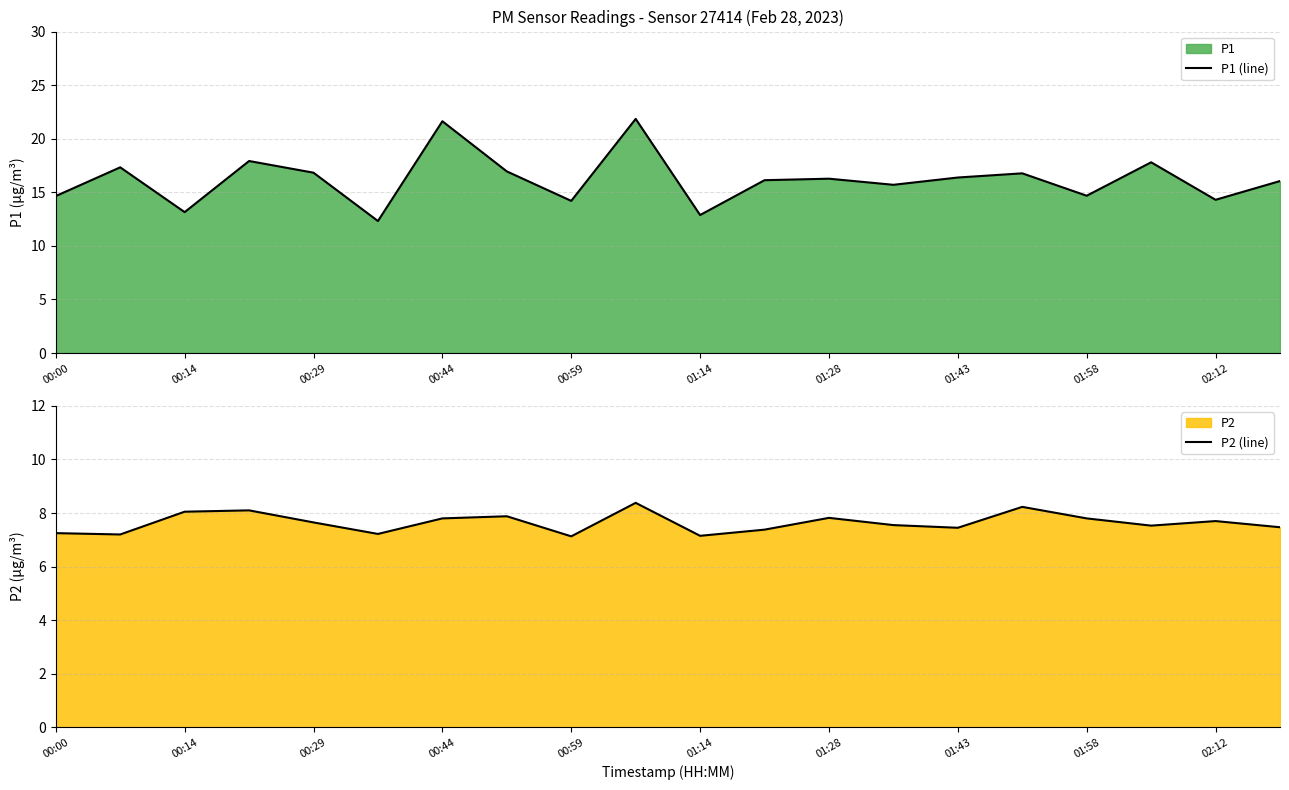

What is the minimum value for P1 (line)?

12.3